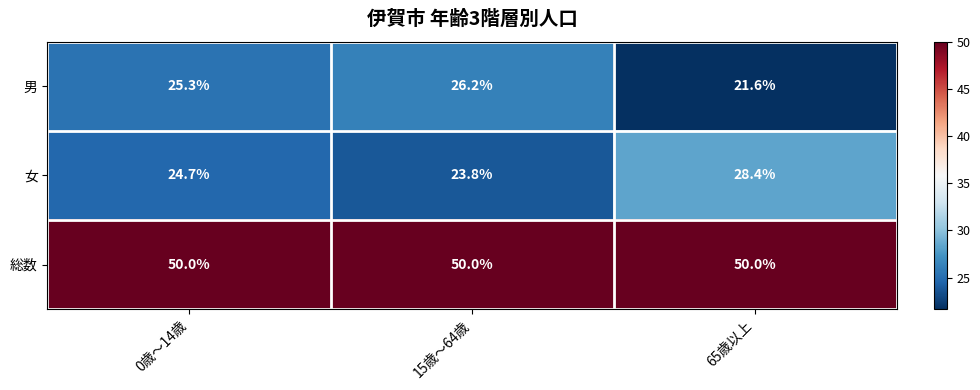

What is the sum of all 男 values?

73.1